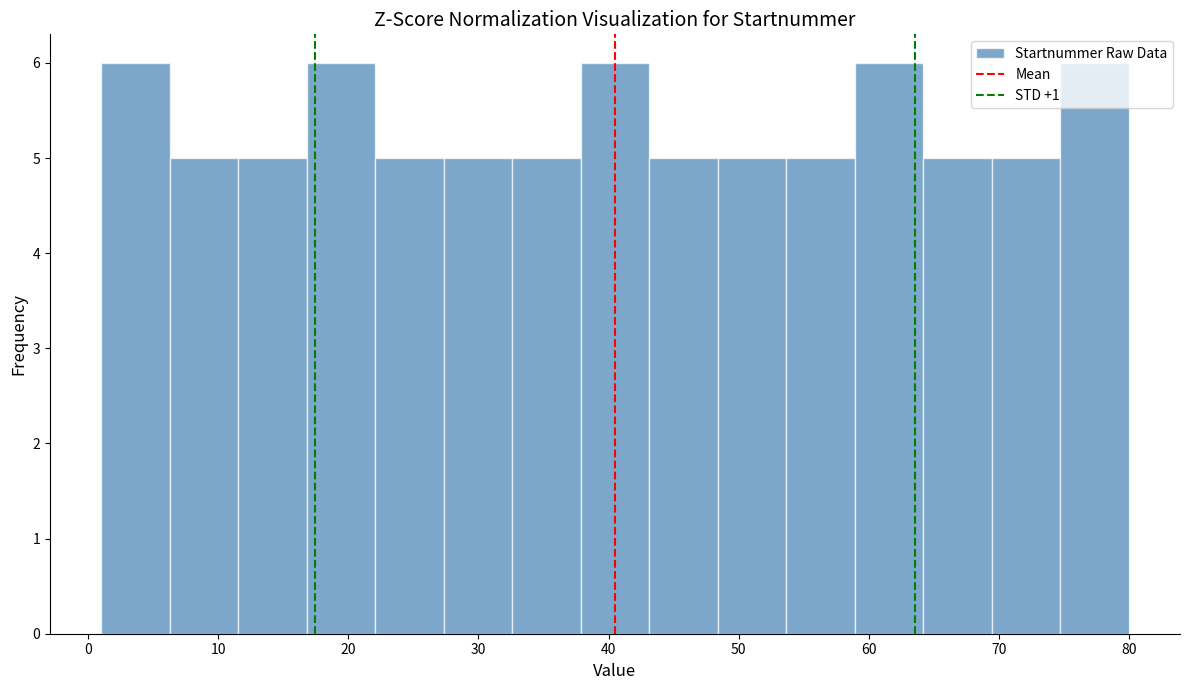

Reading left to right, transcribe this chart: for each bar, give the range it covers on the x-axis and its height. Neither the bar edges nor the heights are printed on the chart, so give them approximately, as read against the axes.

1 to 6: 6
6 to 12: 5
12 to 17: 5
17 to 22: 6
22 to 27: 5
27 to 33: 5
33 to 38: 5
38 to 43: 6
43 to 48: 5
48 to 54: 5
54 to 59: 5
59 to 64: 6
64 to 69: 5
69 to 75: 5
75 to 80: 6